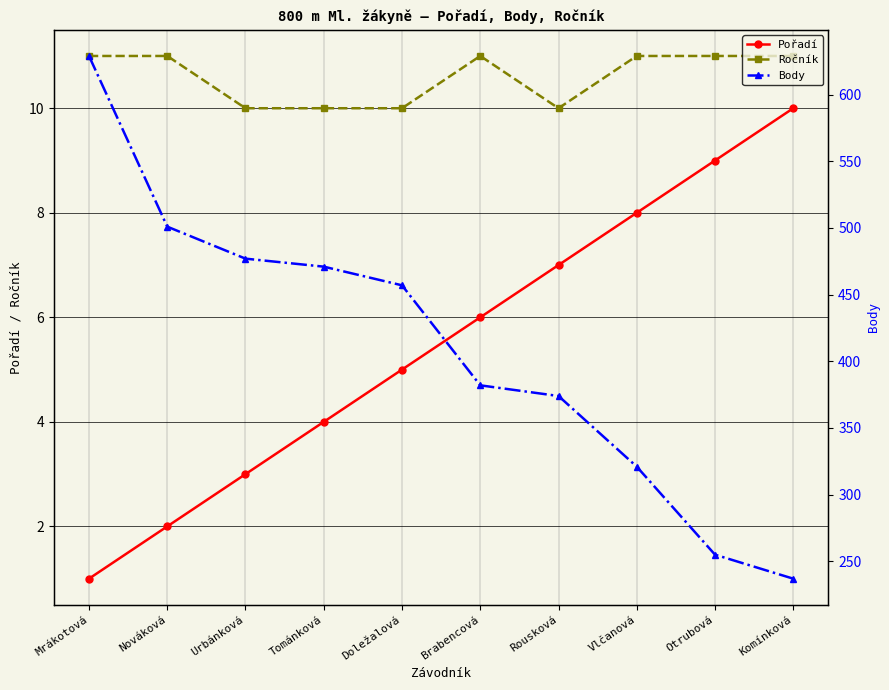

True or false: Body has more than 2 interior local peaks.

False